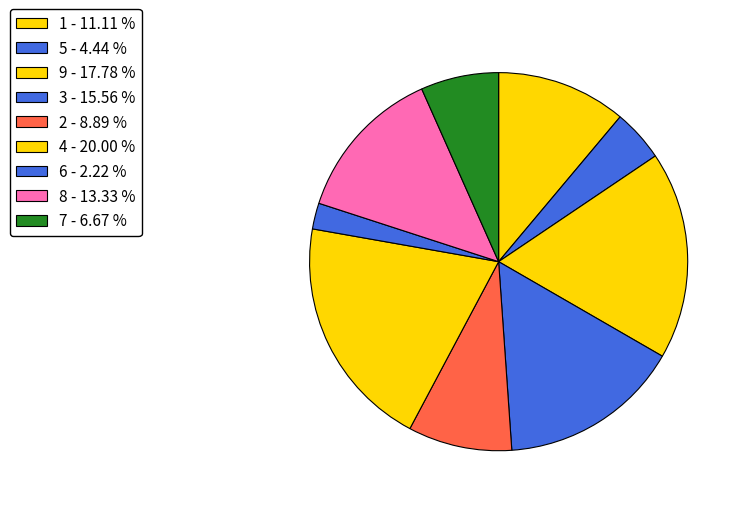

The 8 slice represents 13% of the pie. True or false?

True